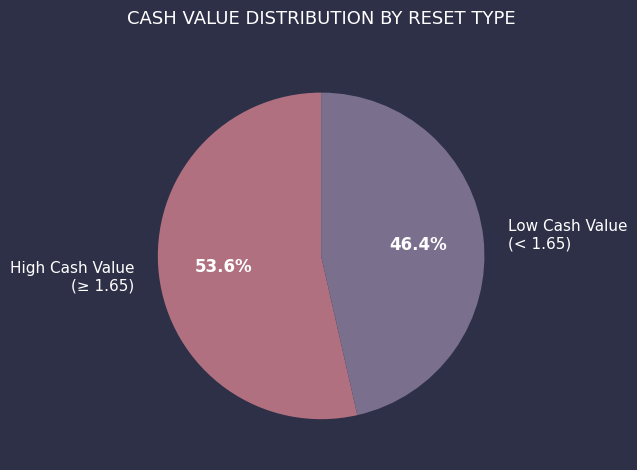

How many slices are in this pie chart?

2